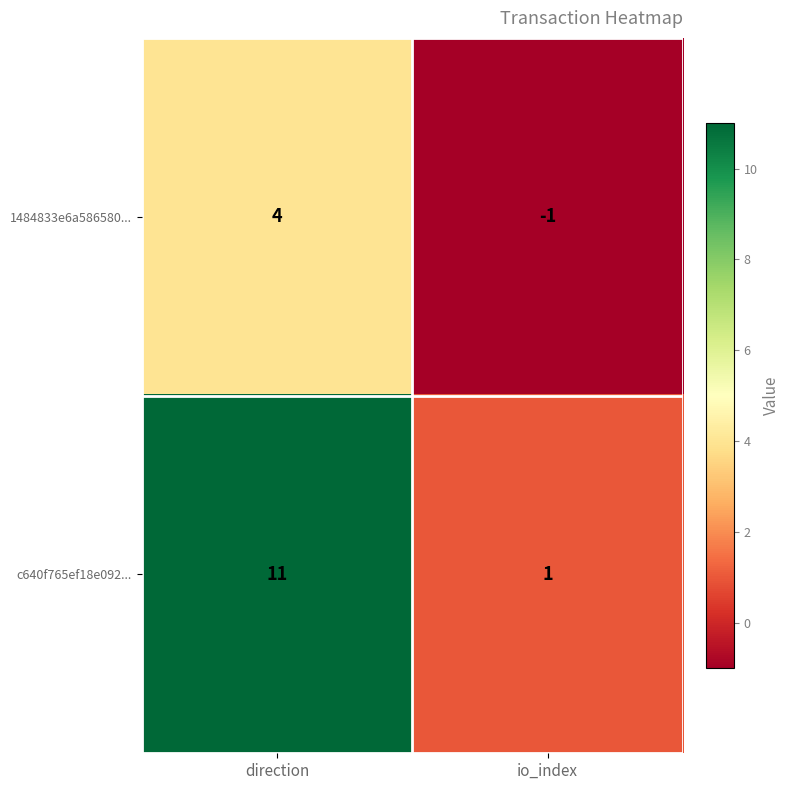

Where is 1484833e6a586580... nearest to the value 1?

io_index